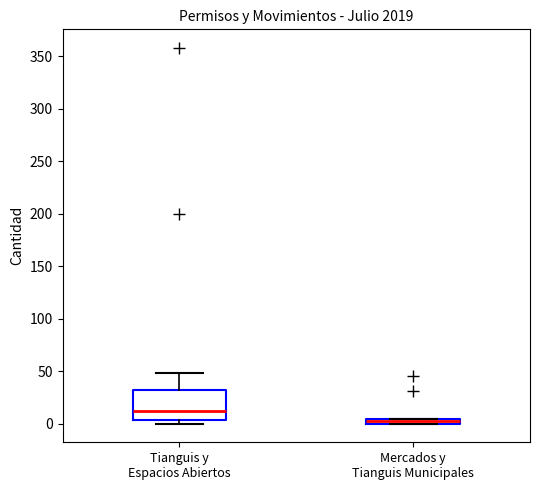

Which box is the tallest, from its lower edge to its upper edge?

Tianguis y Espacios Abiertos